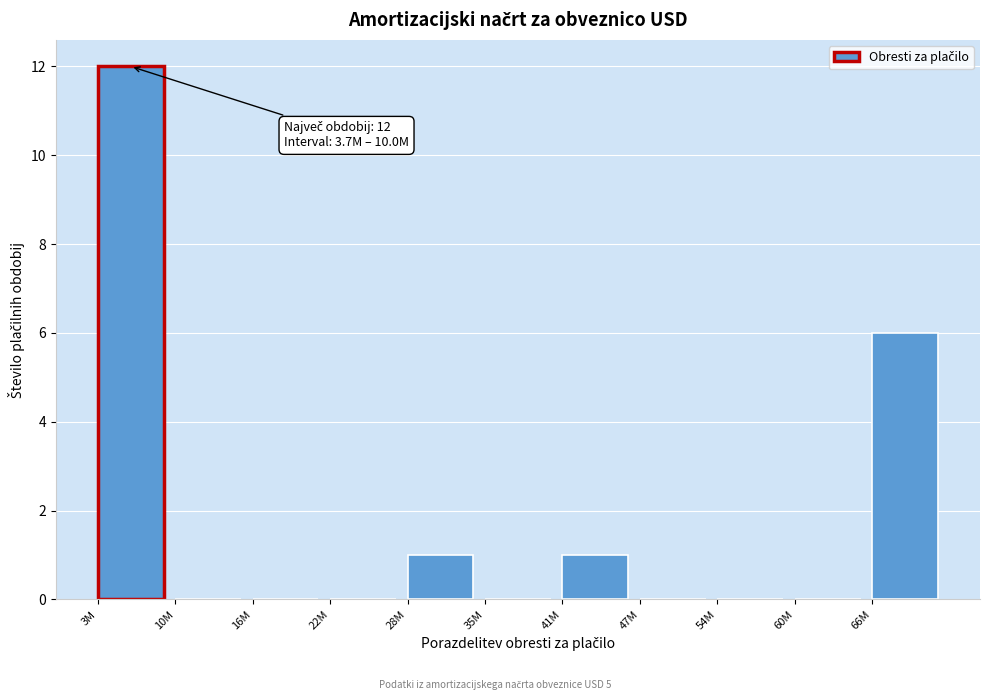

Reading left to right, list all the values displayed in this chart.

3M=12	10M=0	16M=0	22M=0	28M=1	35M=0	41M=1	47M=0	54M=0	60M=0	66M=6